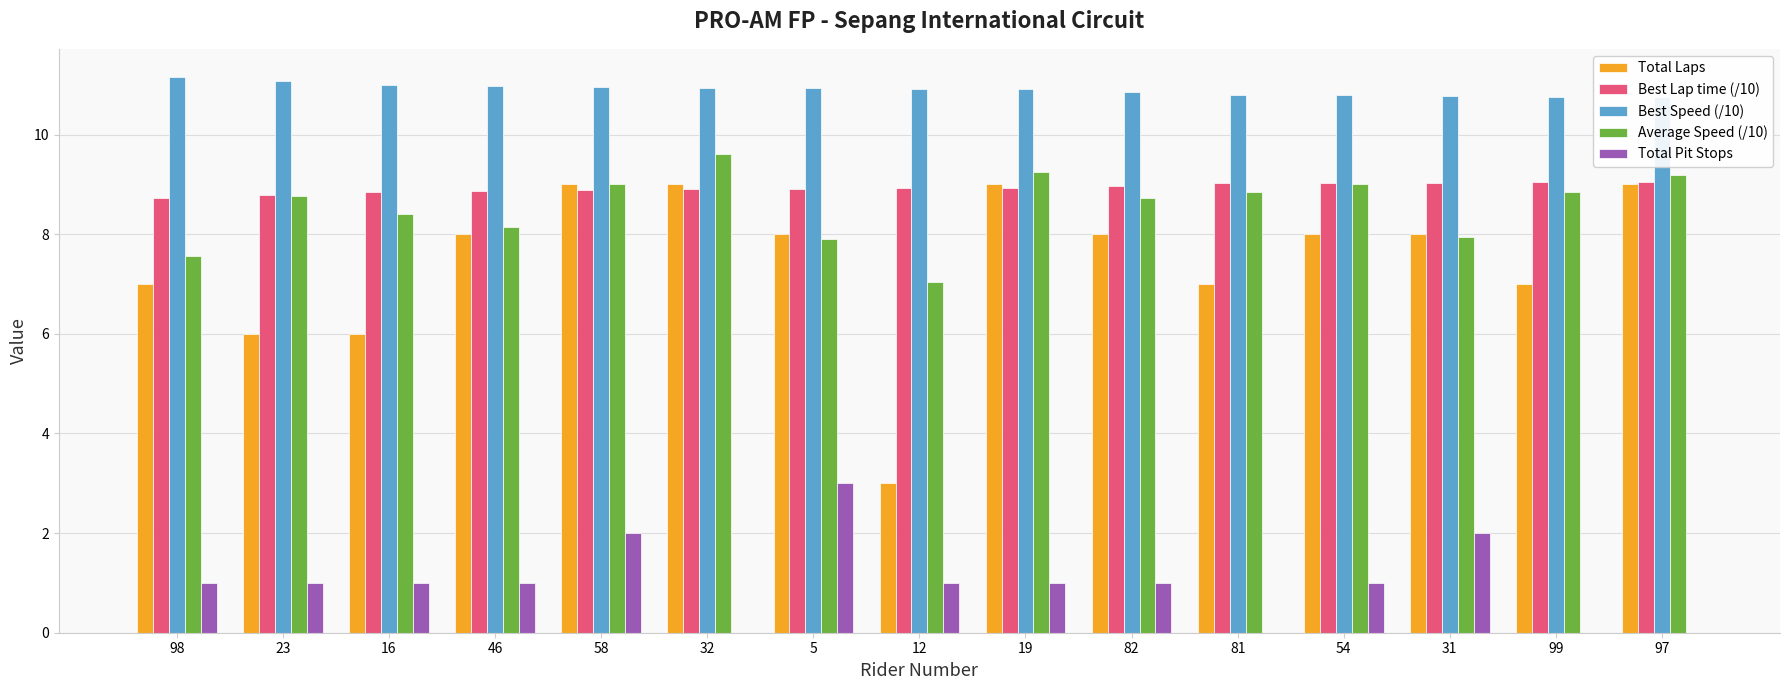

How many groups of bars are there?

15